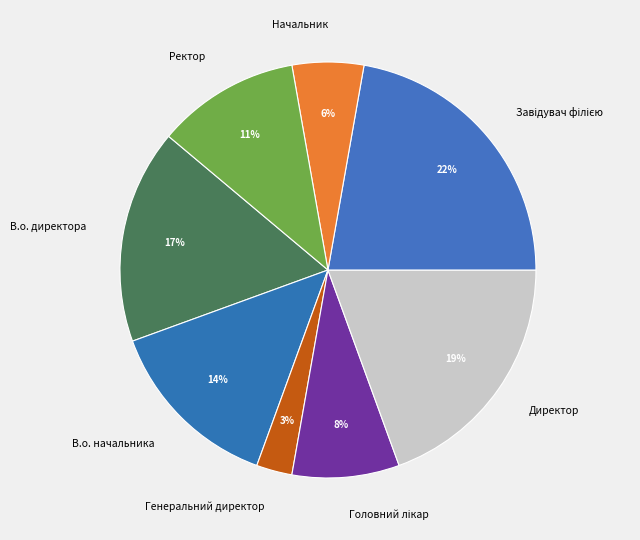

Which slice is the smallest?

Генеральний директор